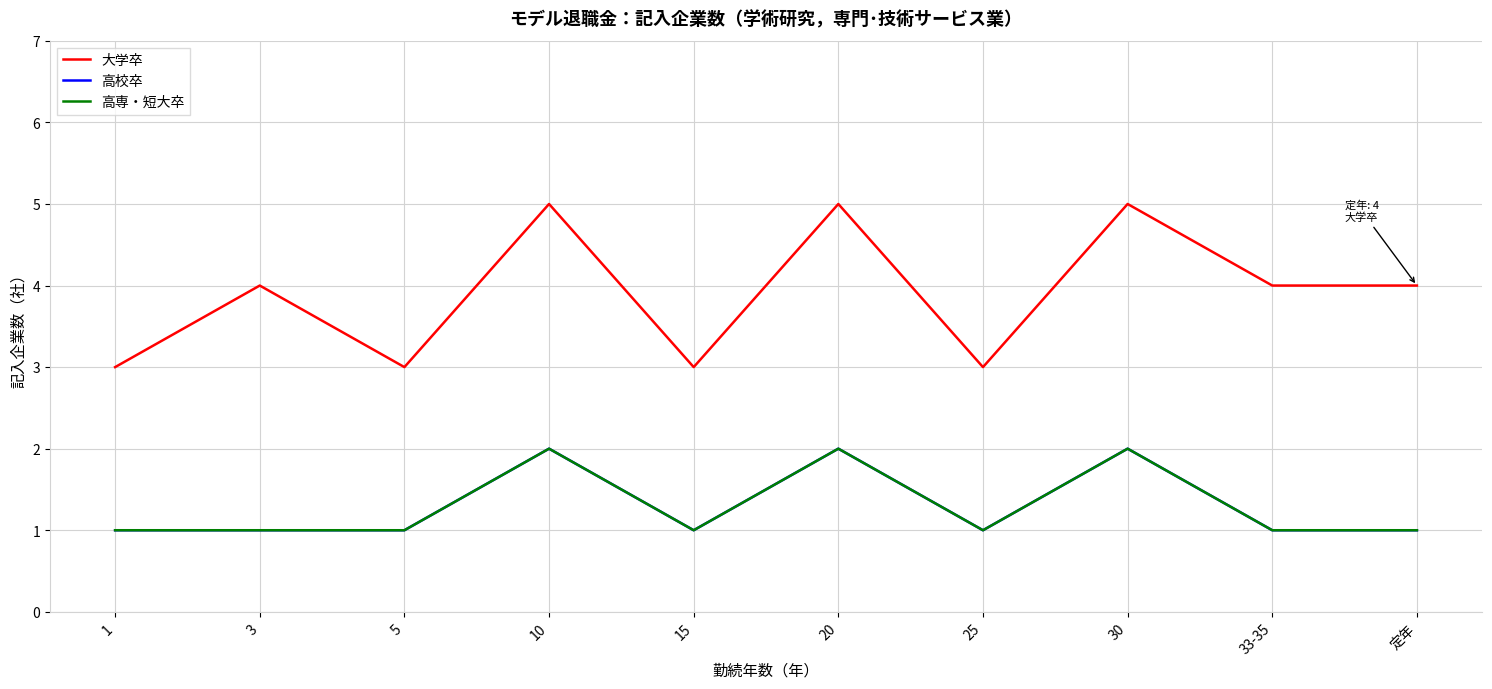

Between 5 and 33-35, which series saw the biggest shift?

大学卒